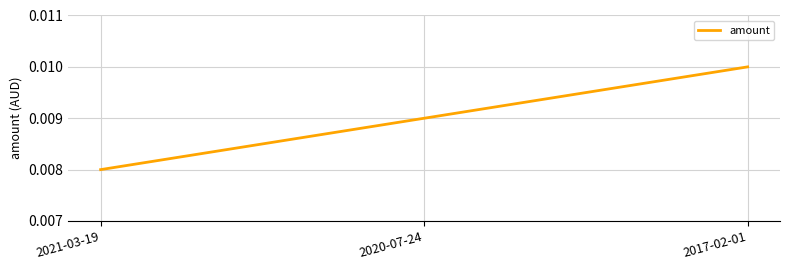

Rank the categories by value from highest to lowest.

2017-02-01, 2020-07-24, 2021-03-19